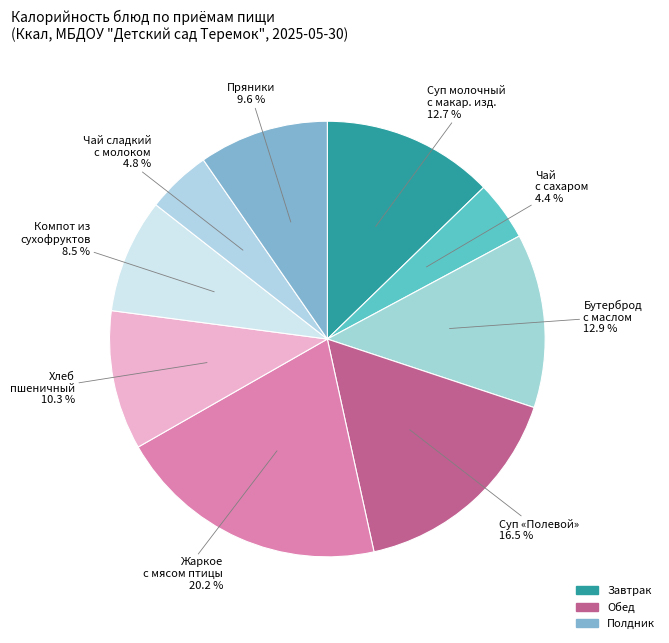

Does any single category account for the majority?

No